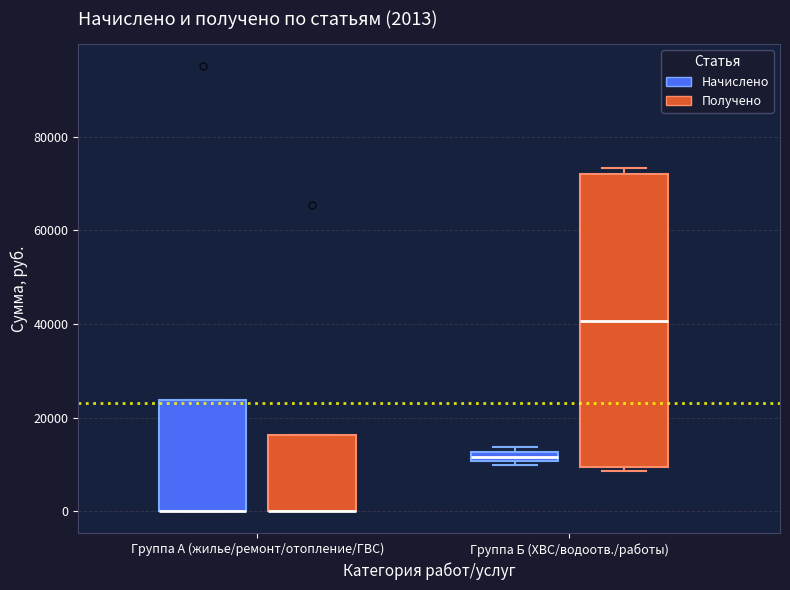

Which box is the tallest, from its lower edge to its upper edge?

Группа Б (ХВС/водоотв./работы) (Получено)